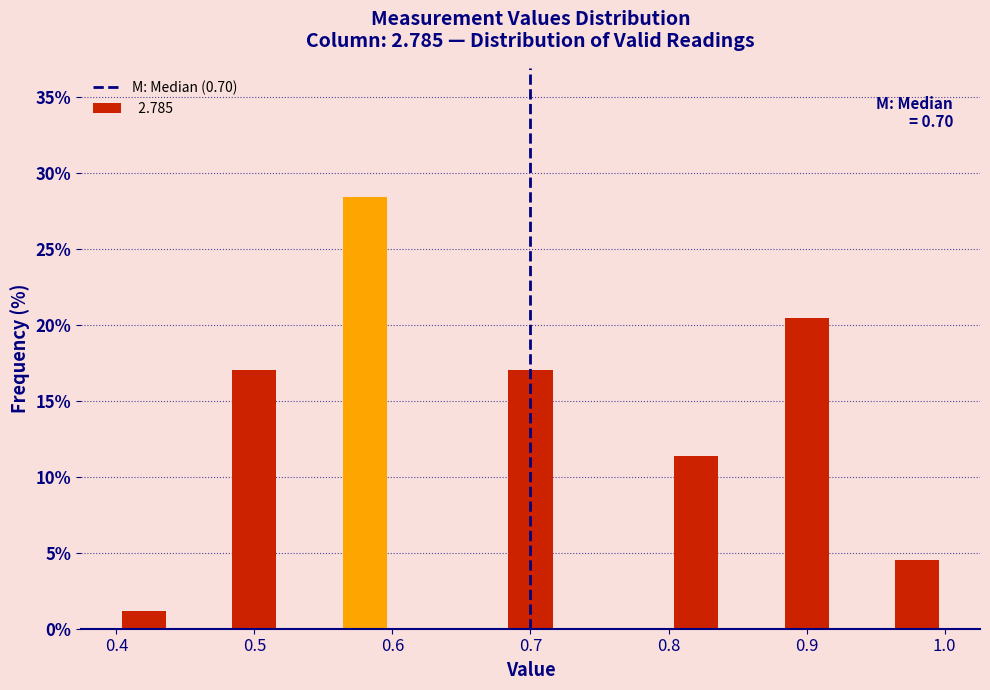

Over which range of the x-axis is the bar tallest?

0.56 to 0.60